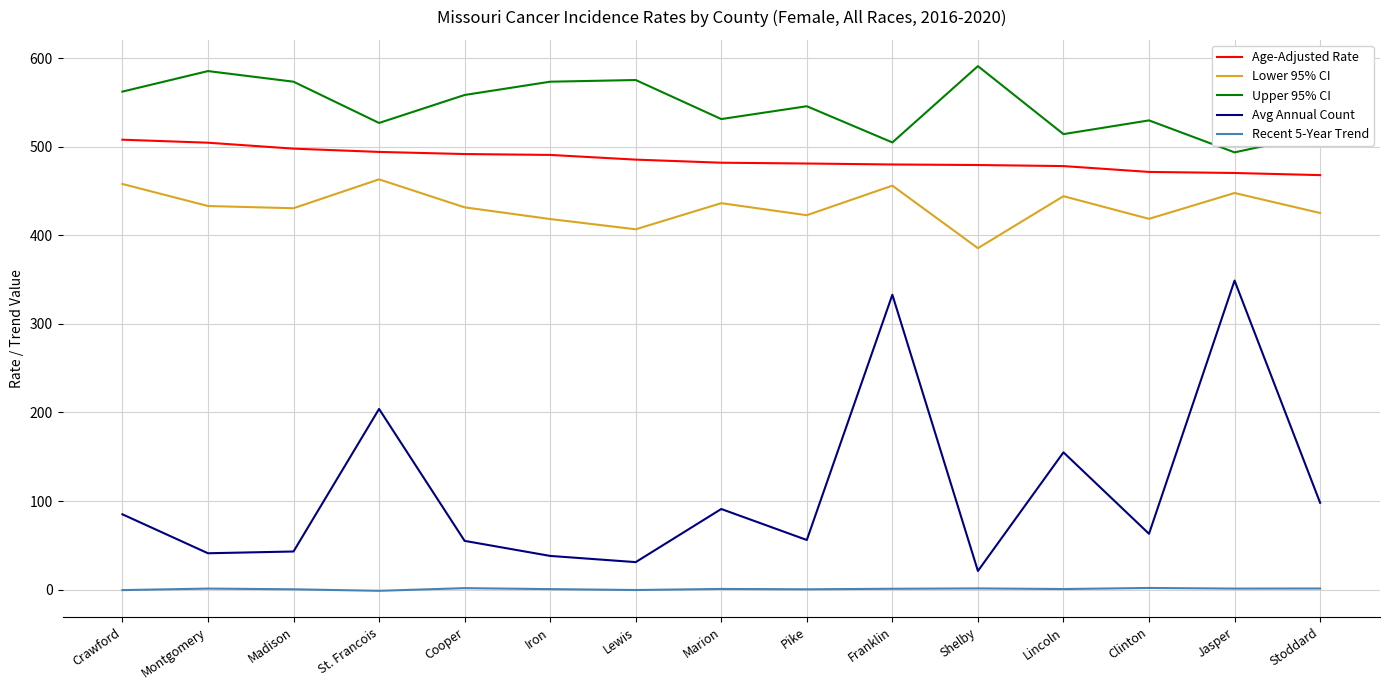

Does the chart display data point markers on the line(s)?

No